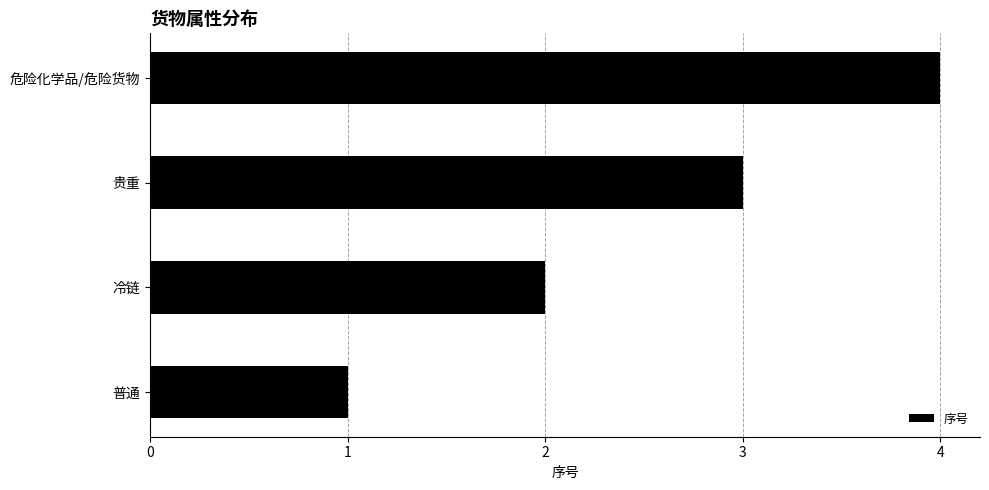

What is the change in value from 普通 to 冷链?

+1